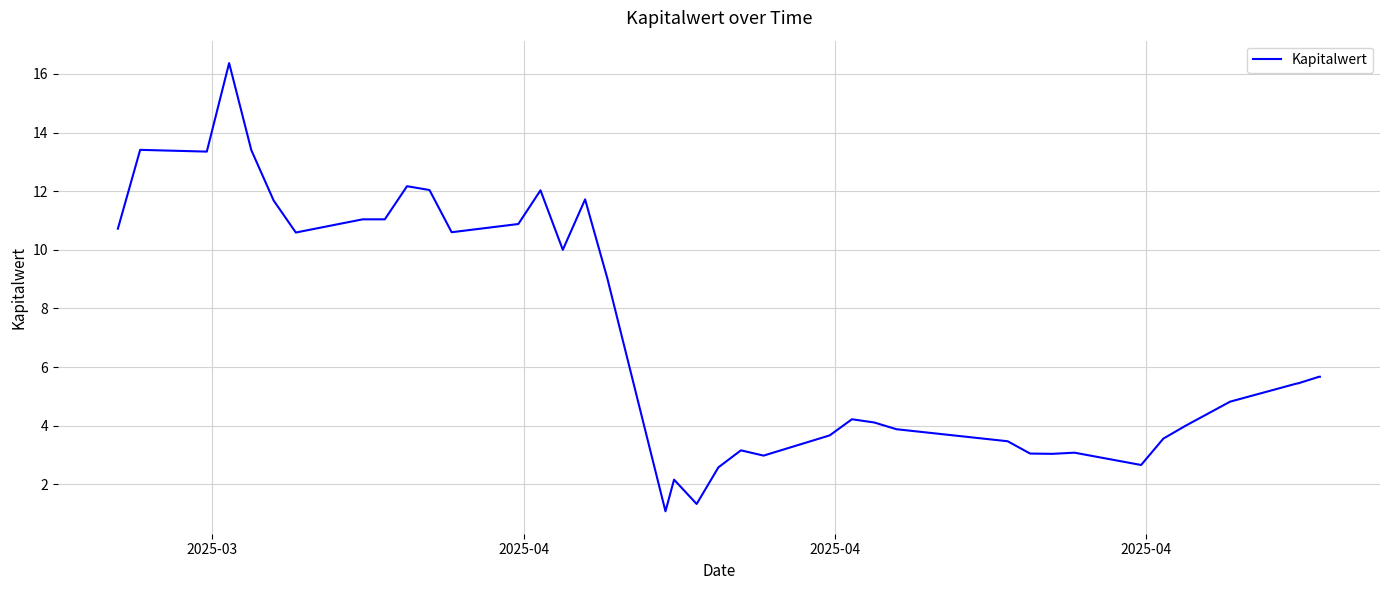

What is the maximum value shown in the chart?

16.4